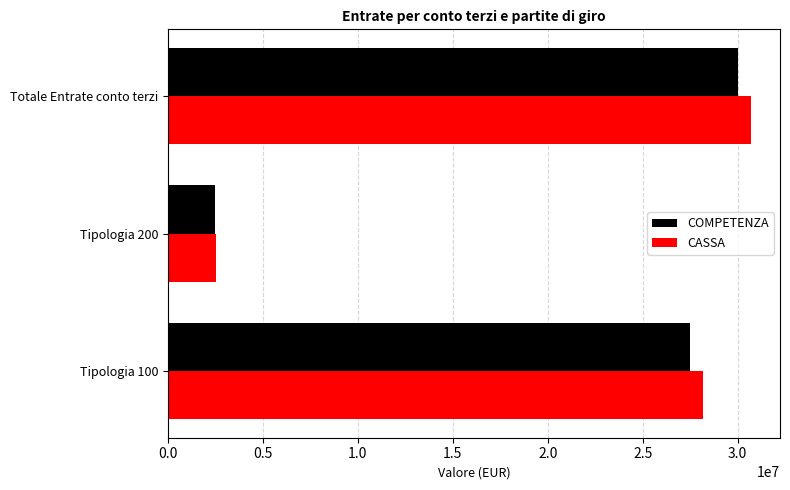

Which category has the highest value across all series?

Totale Entrate conto terzi